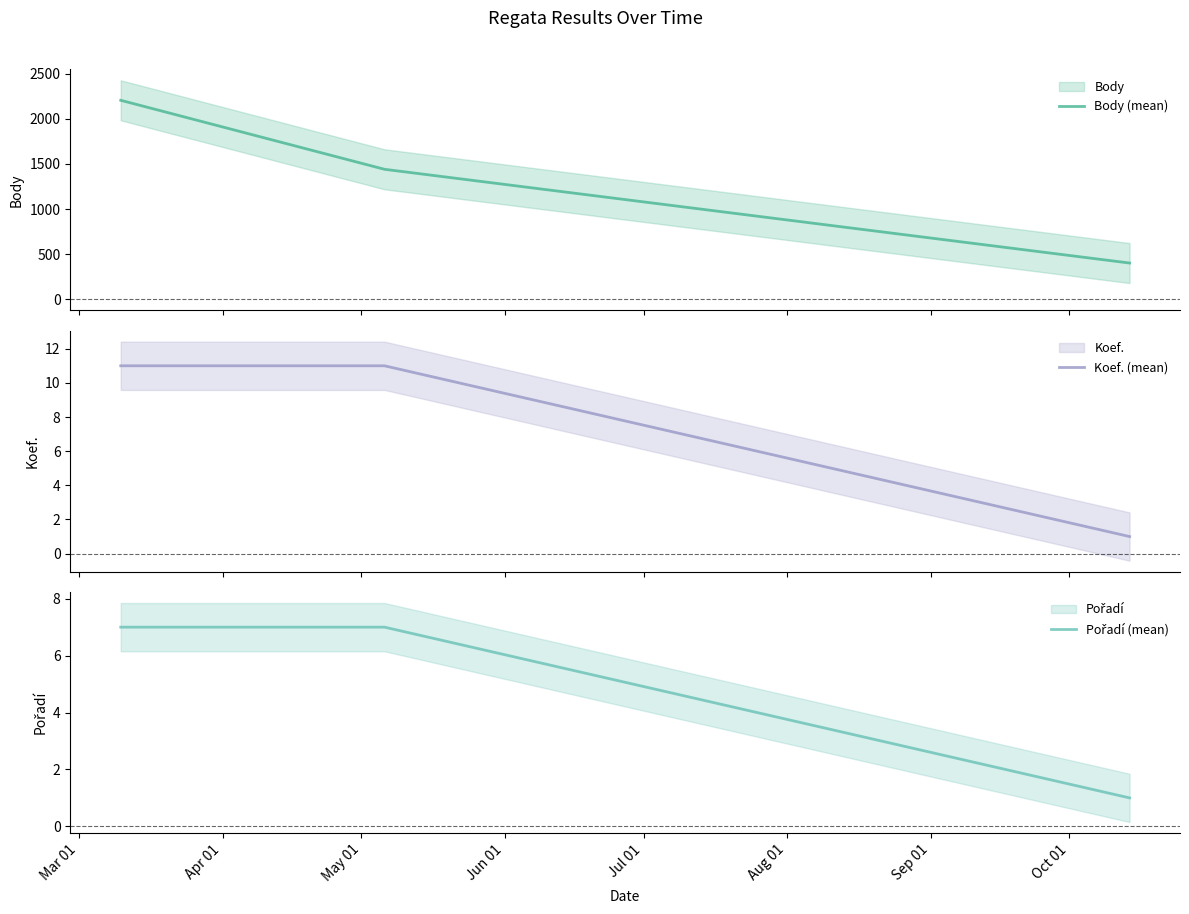

How many lines are shown in the chart?

3